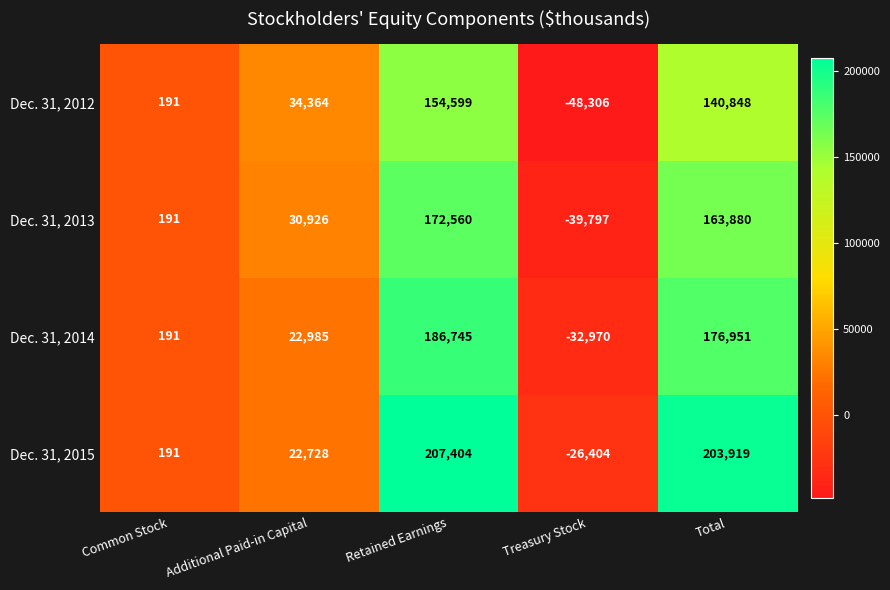

Rank the series by their maximum value, from lowest to highest.

Dec. 31, 2012, Dec. 31, 2013, Dec. 31, 2014, Dec. 31, 2015